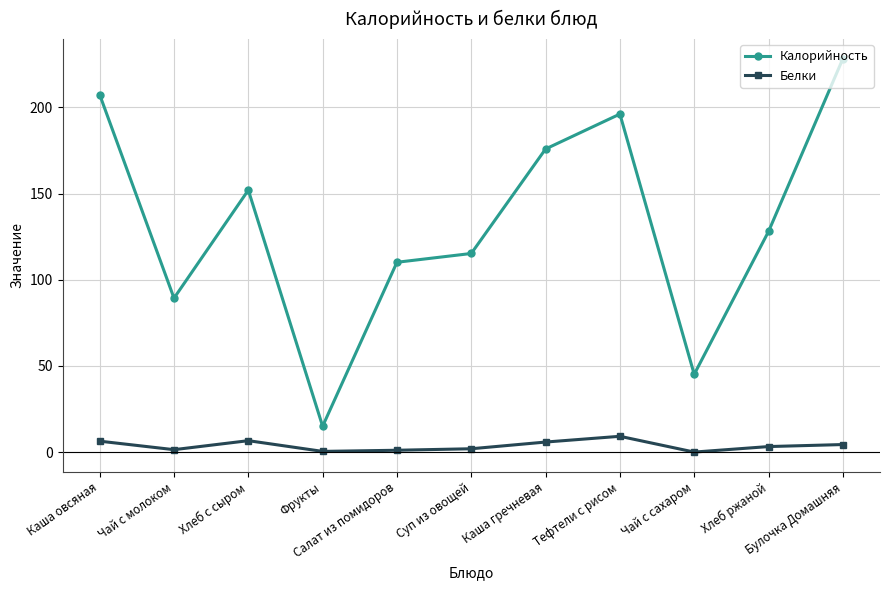

What is the difference between the highest and lowest values at Чай с молоком?

87.9